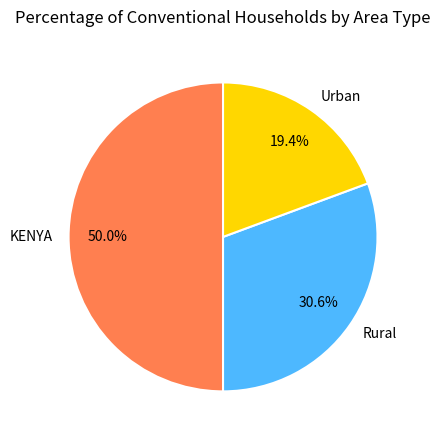

Approximately how many times larger is the value at Rural compared to KENYA?

0.6